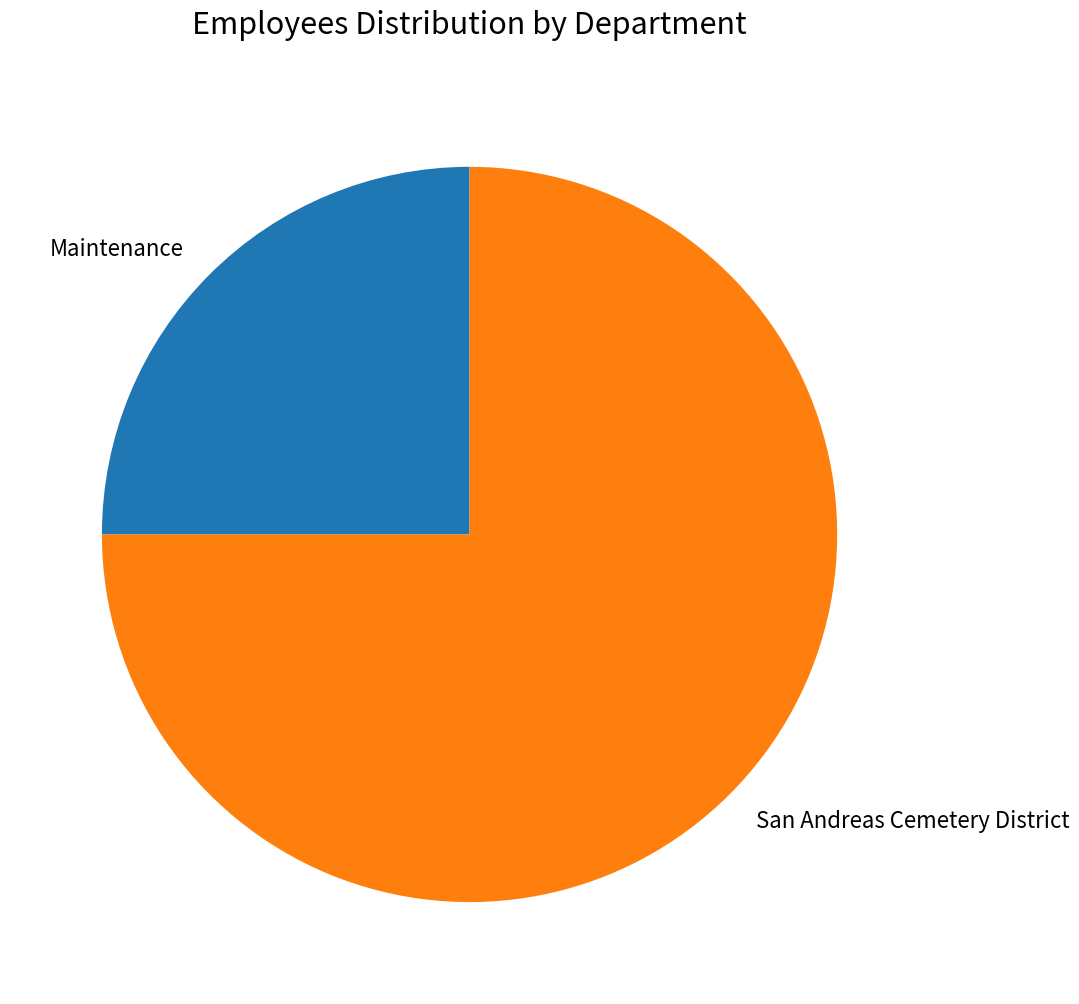

True or false: San Andreas Cemetery District accounts for 69% of the total.

False